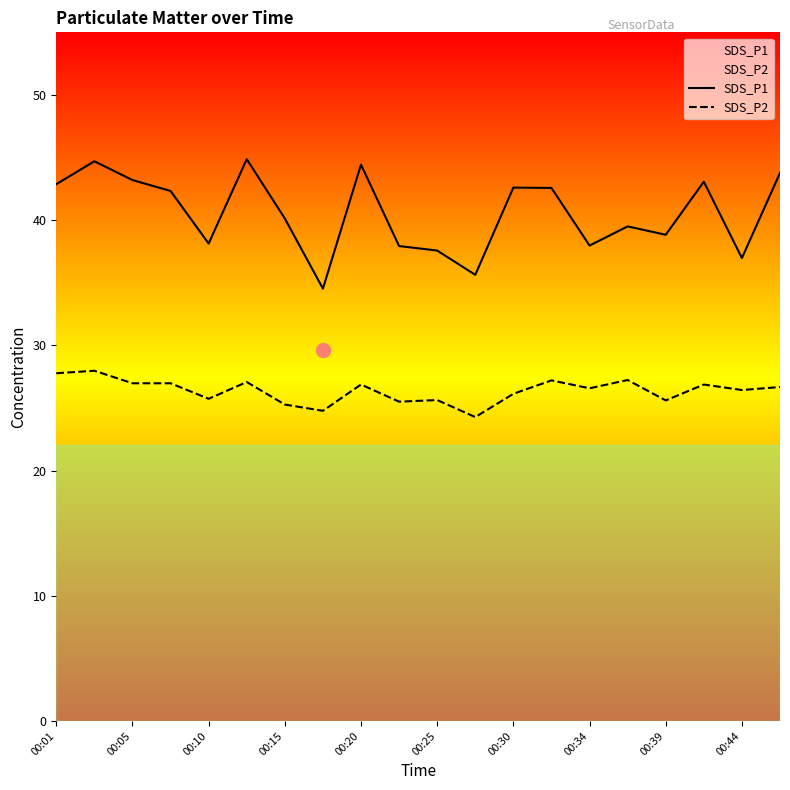

Reading right to left, what are all the values shown in this chart?

SDS_P1: 43.8	37.0	43.1	38.8	39.5	38.0	42.6	42.6	35.6	37.6	37.9	44.4	34.5	40.1	44.9	38.1	42.3	43.2	44.7	42.9
SDS_P2: 26.7	26.4	26.9	25.6	27.2	26.6	27.2	26.1	24.3	25.6	25.5	26.9	24.8	25.3	27.1	25.7	27.0	27.0	28.0	27.8